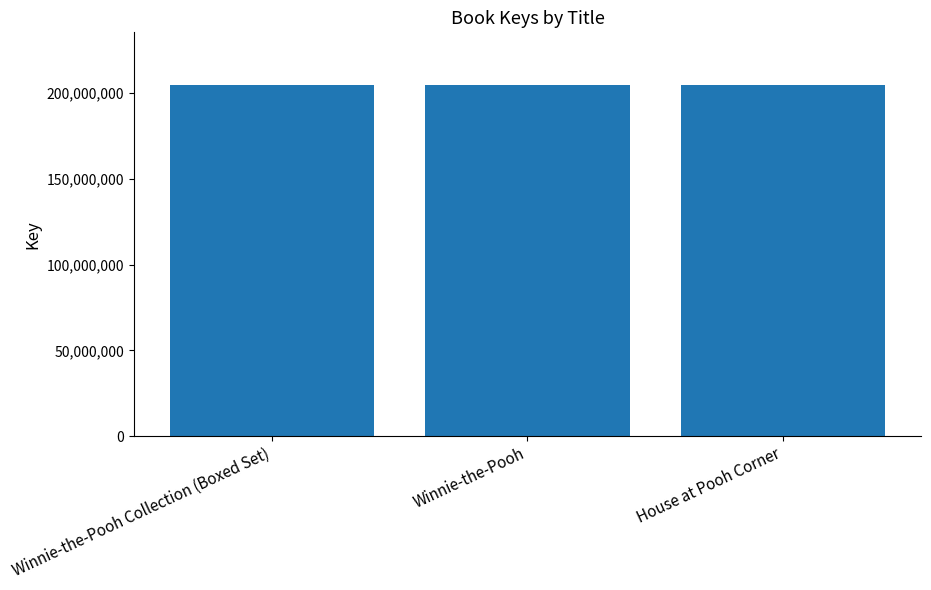

True or false: the data shows 91817085 at House at Pooh Corner.

False